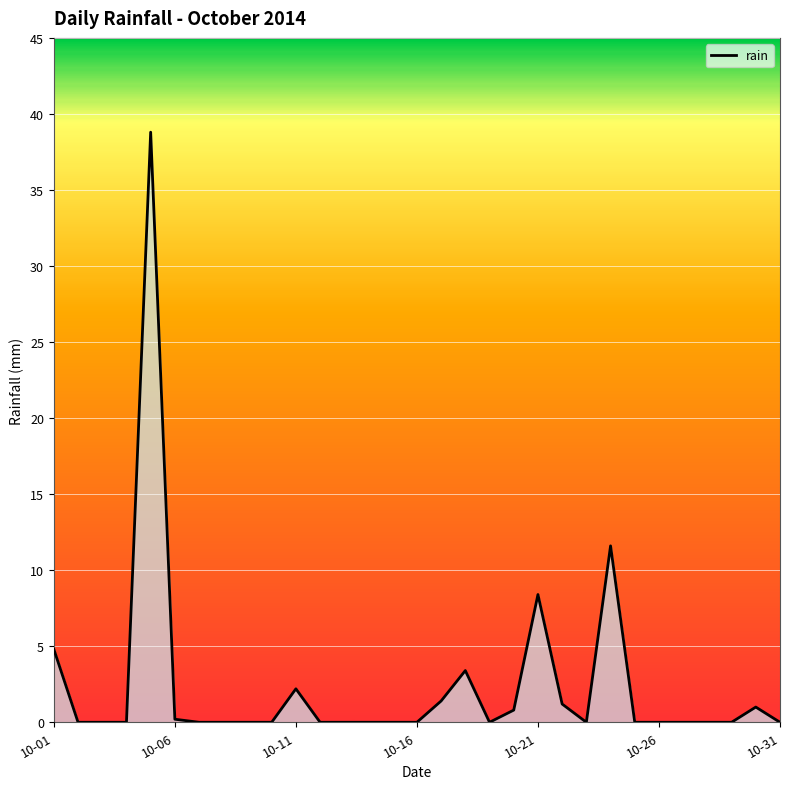

How many categories are shown in the chart?

31